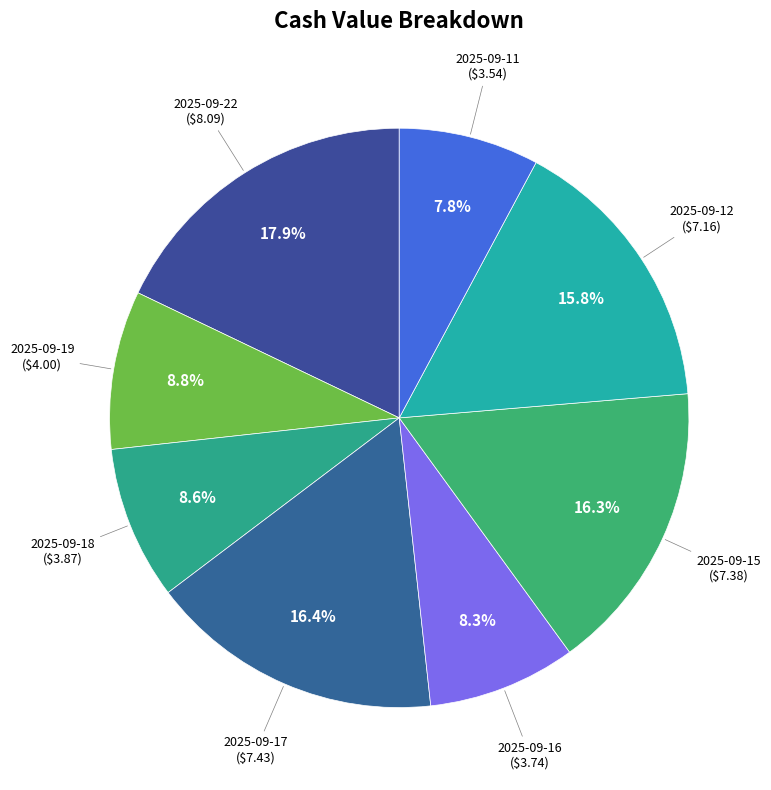

How many slices are in this pie chart?

8